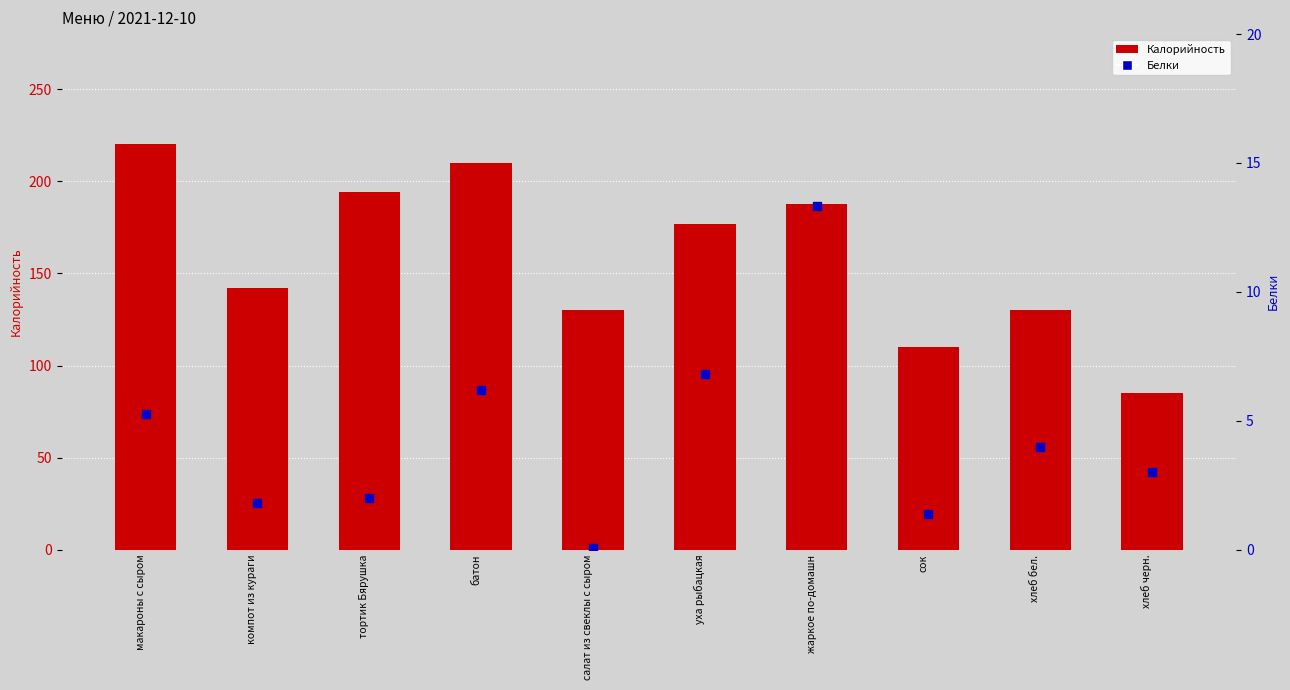

Which series reaches the minimum Y coordinate?

Белки